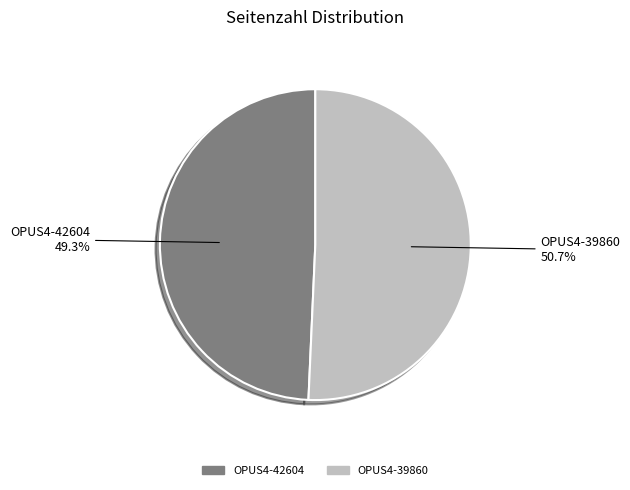

Which slice is the largest?

OPUS4-39860